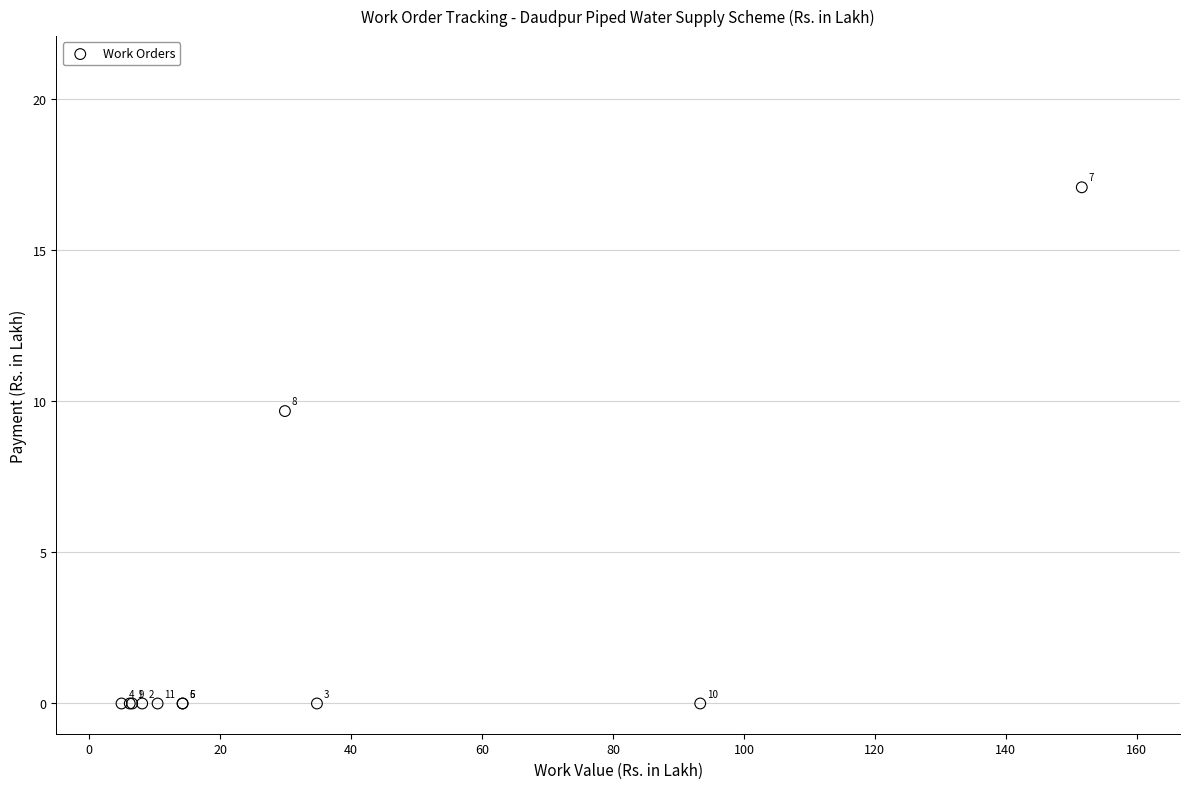

What Y value in the scatter plot is closest to 8?

9.7